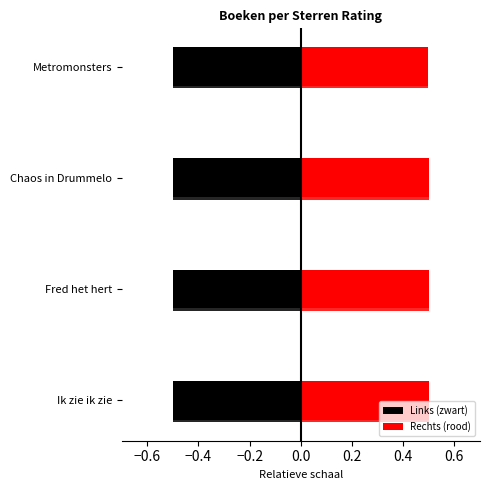

Rank the series by their average value, from highest to lowest.

Rechts (rood), Links (zwart)